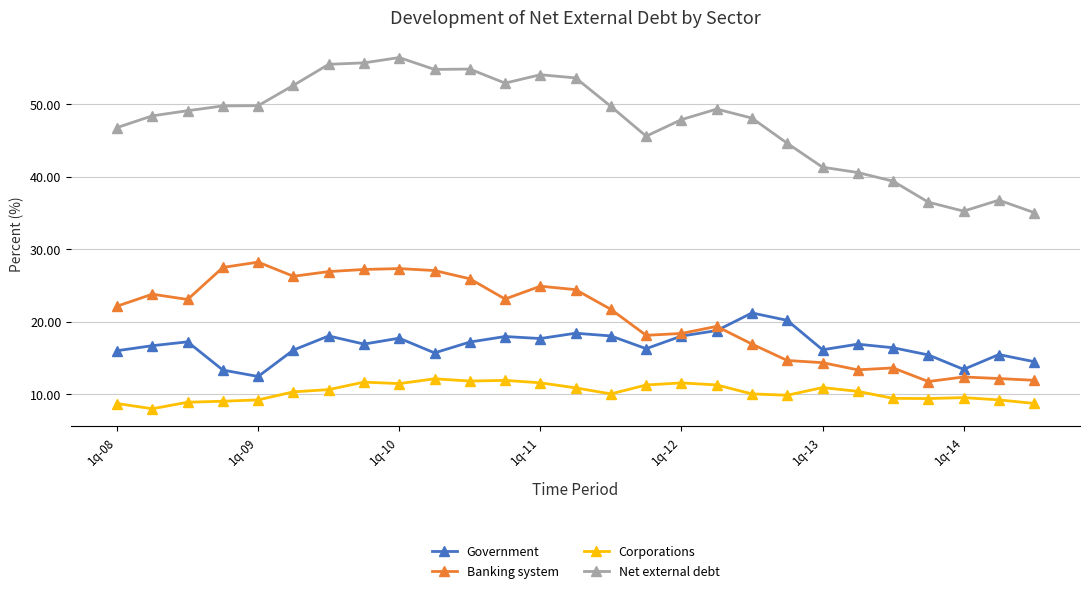

True or false: Corporations and Government intersect in this chart.

False